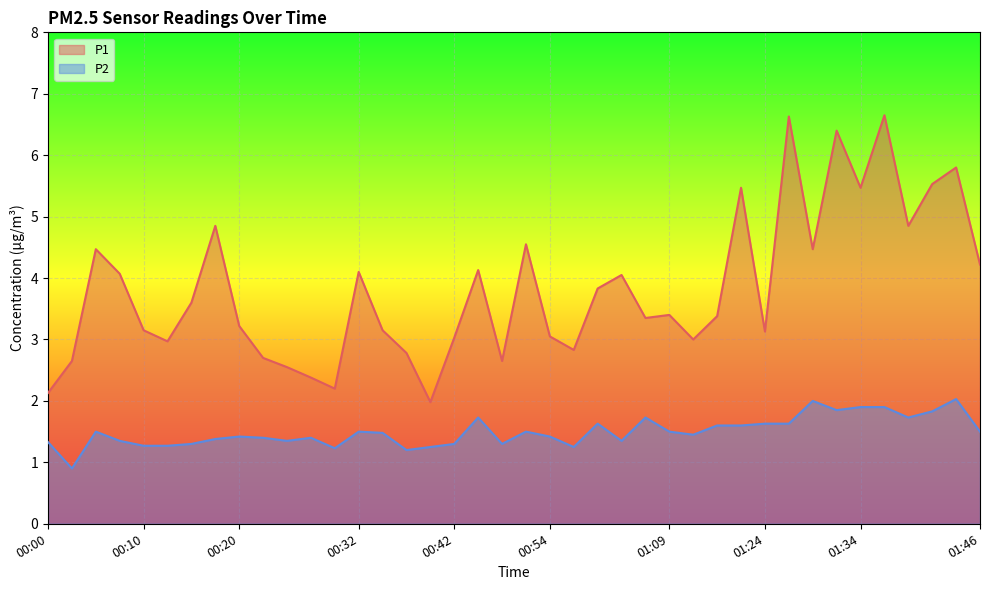

True or false: P2 and P1 intersect in this chart.

False